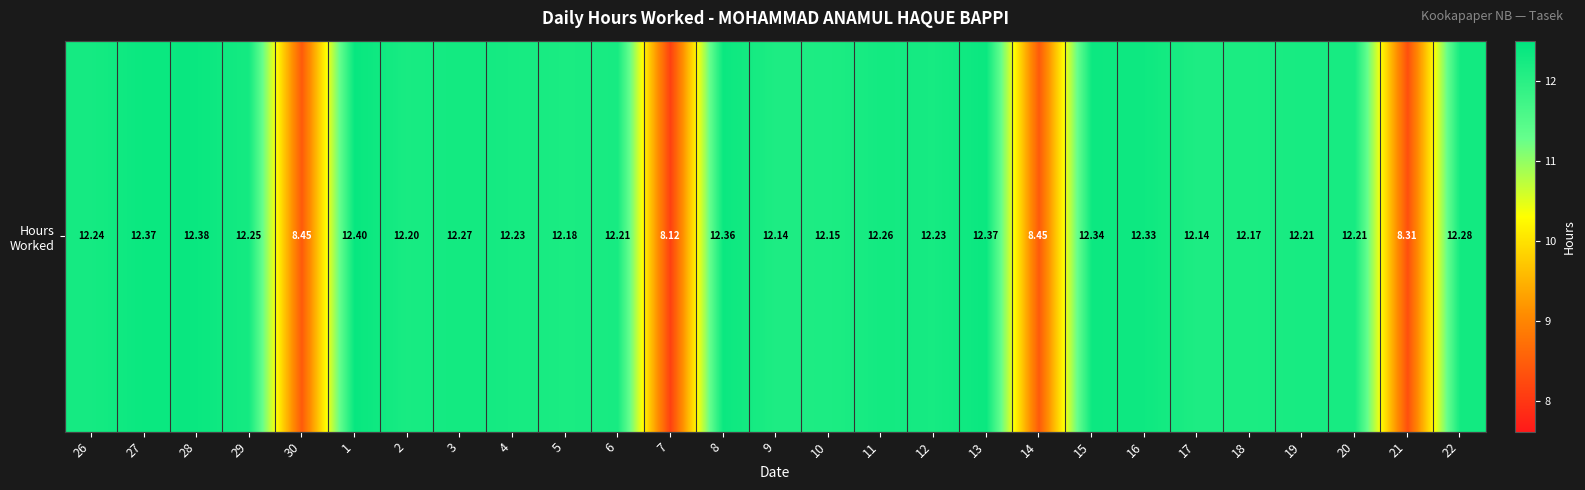

Reading left to right, extract all data points from this chart.

12.2	12.4	12.4	12.2	8.4	12.4	12.2	12.3	12.2	12.2	12.2	8.1	12.4	12.1	12.2	12.3	12.2	12.4	8.4	12.3	12.3	12.1	12.2	12.2	12.2	8.3	12.3